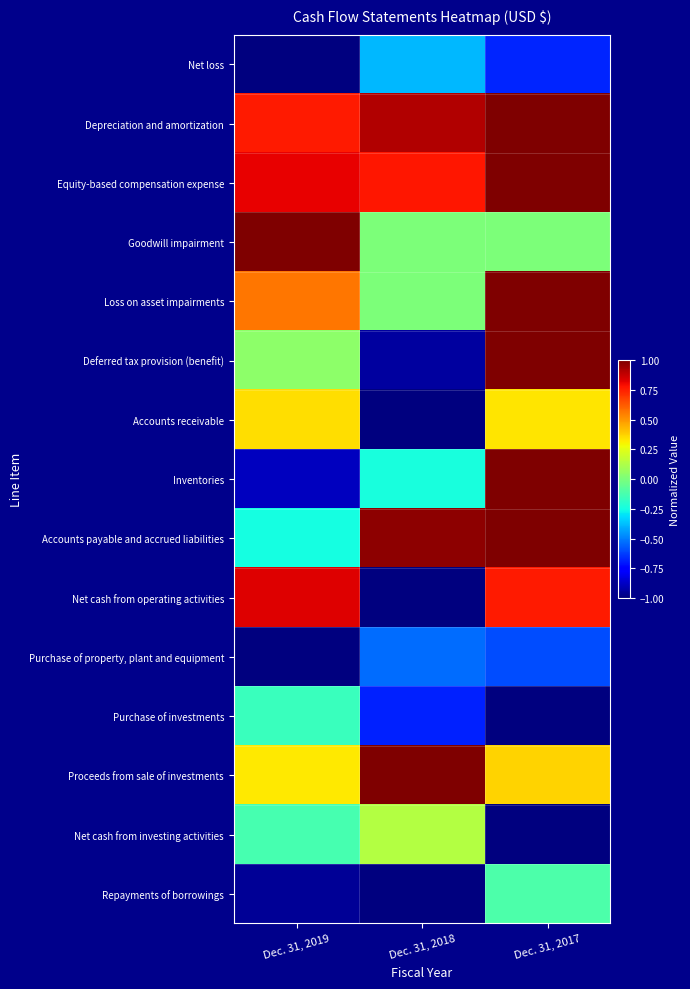

At how many categories does at least one series exceed 0?

3